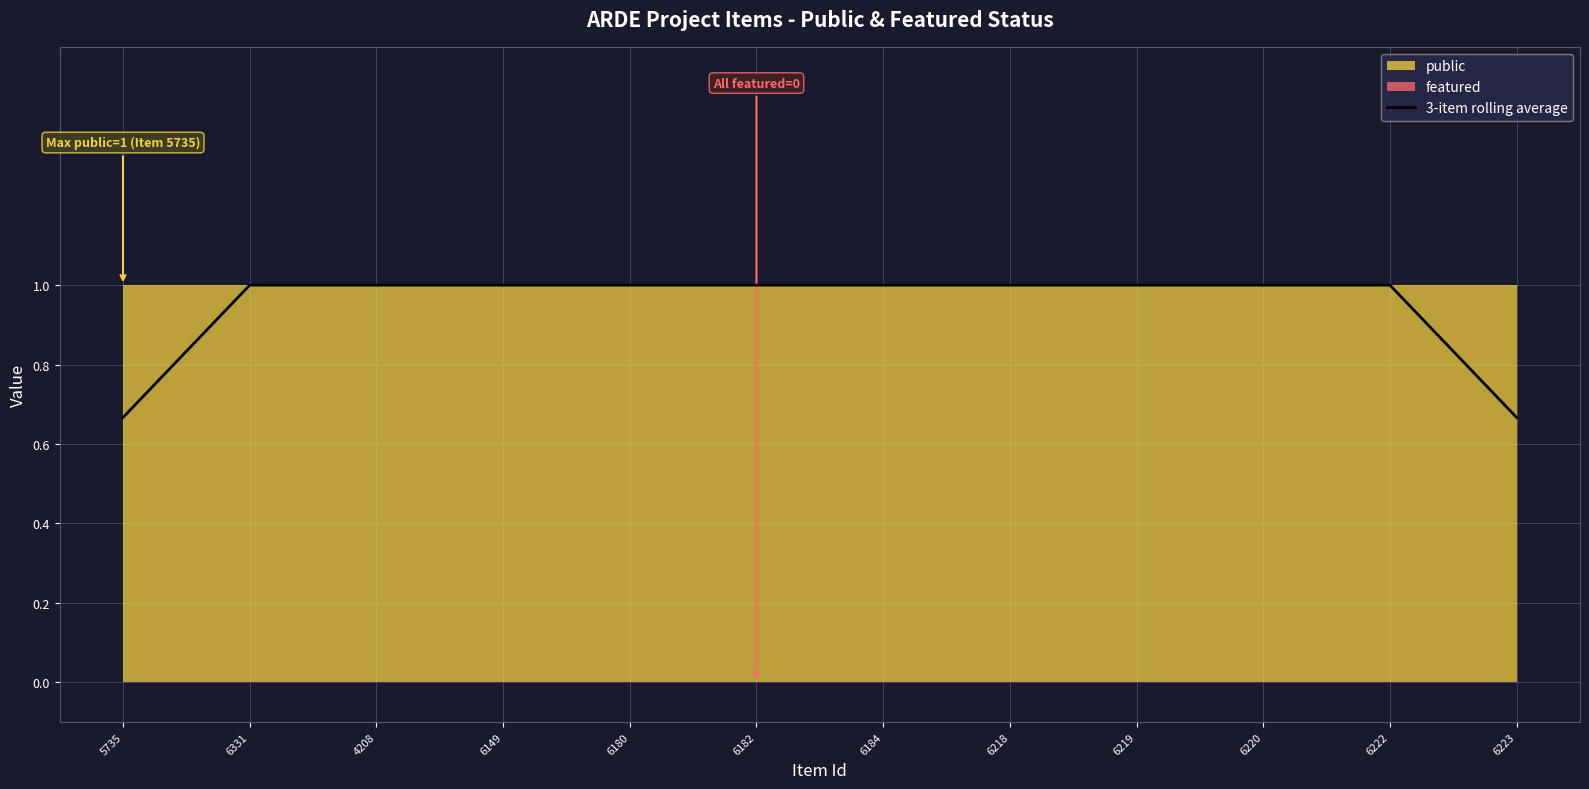

At which category does the chart reach its minimum across all series?

5735